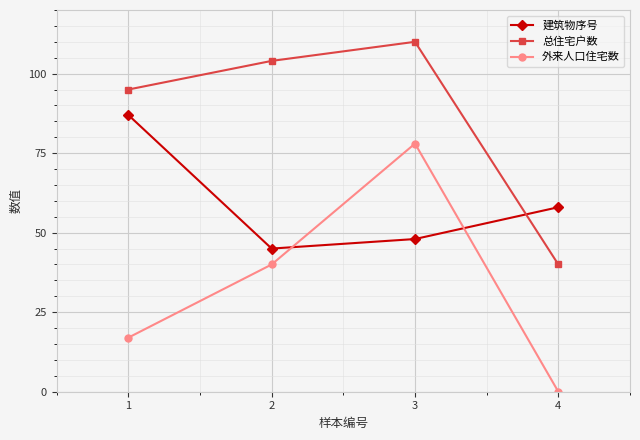

What is the difference between the maximum and second lowest values in the 总住宅户数 series?

15